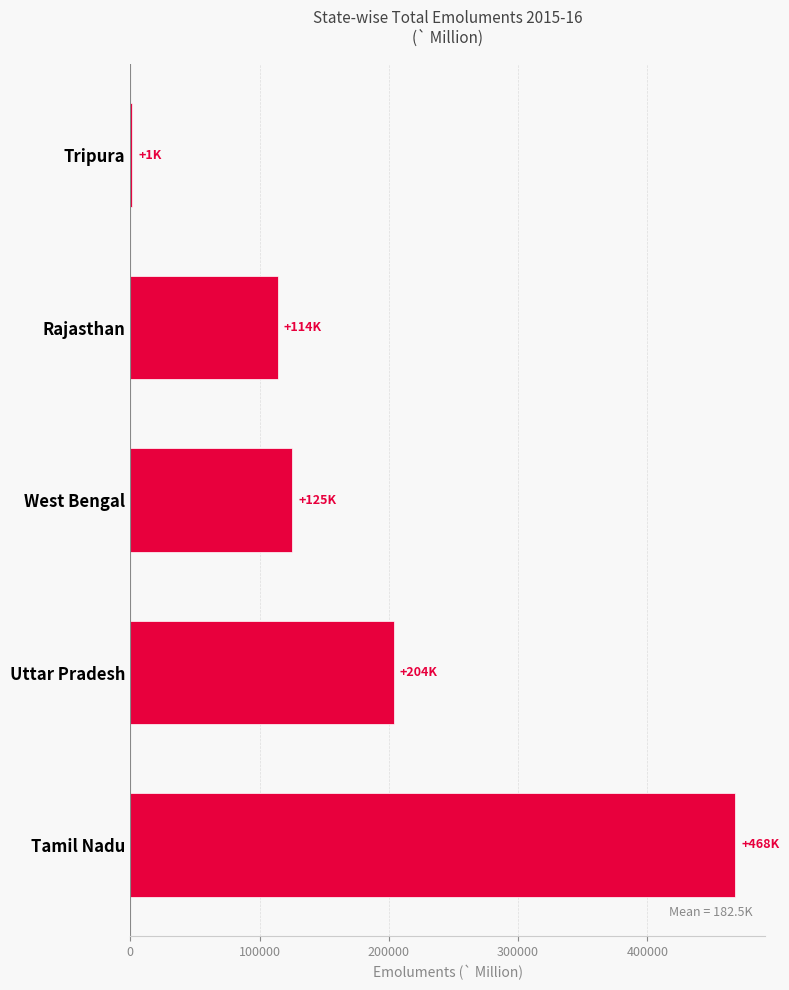

What is the sum of all values?

912373.6